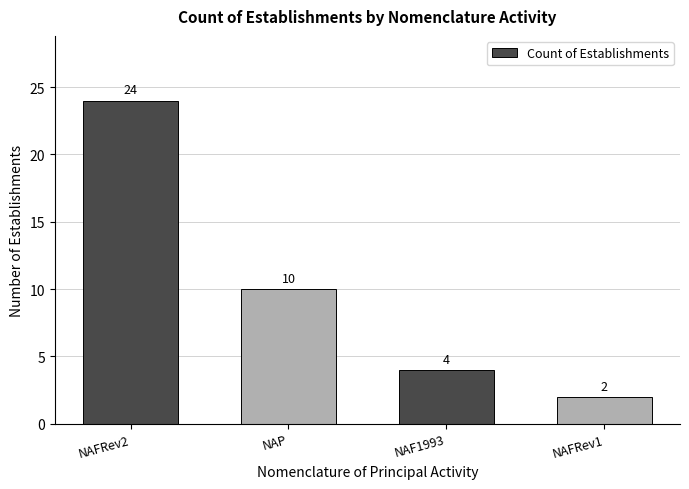

The chart shows a value of 4 at NAF1993. True or false?

True